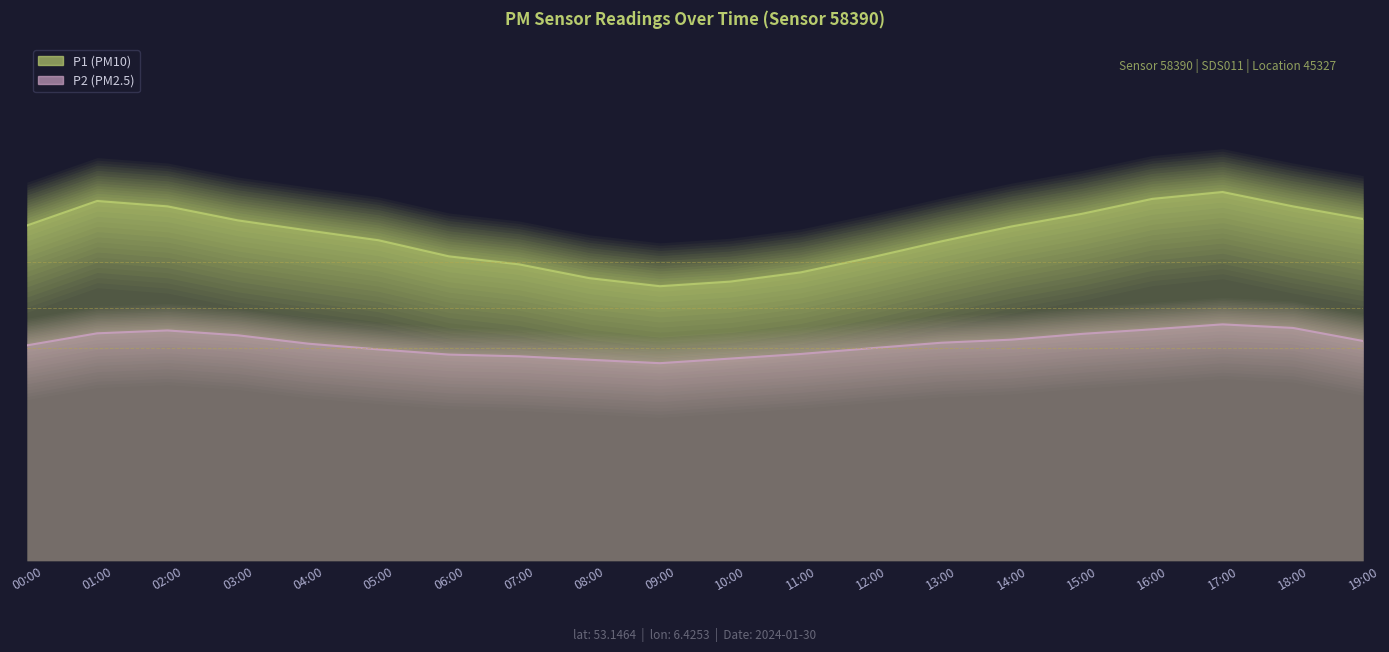

What is the total value across all series at 08:00?

42.1